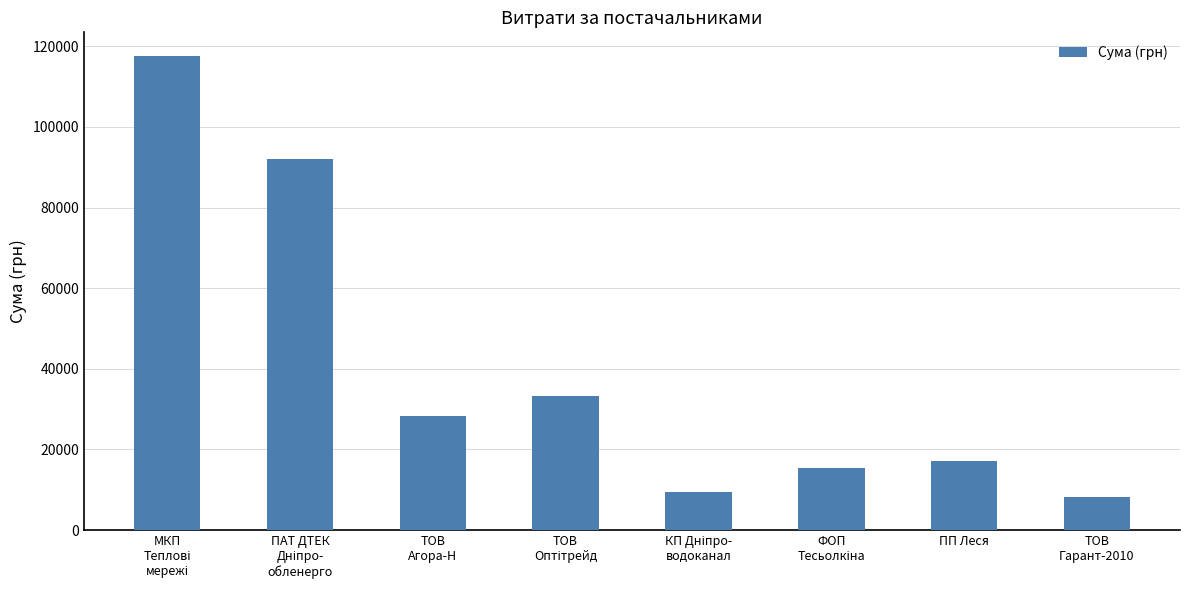

What is the sum of all values?

321250.8